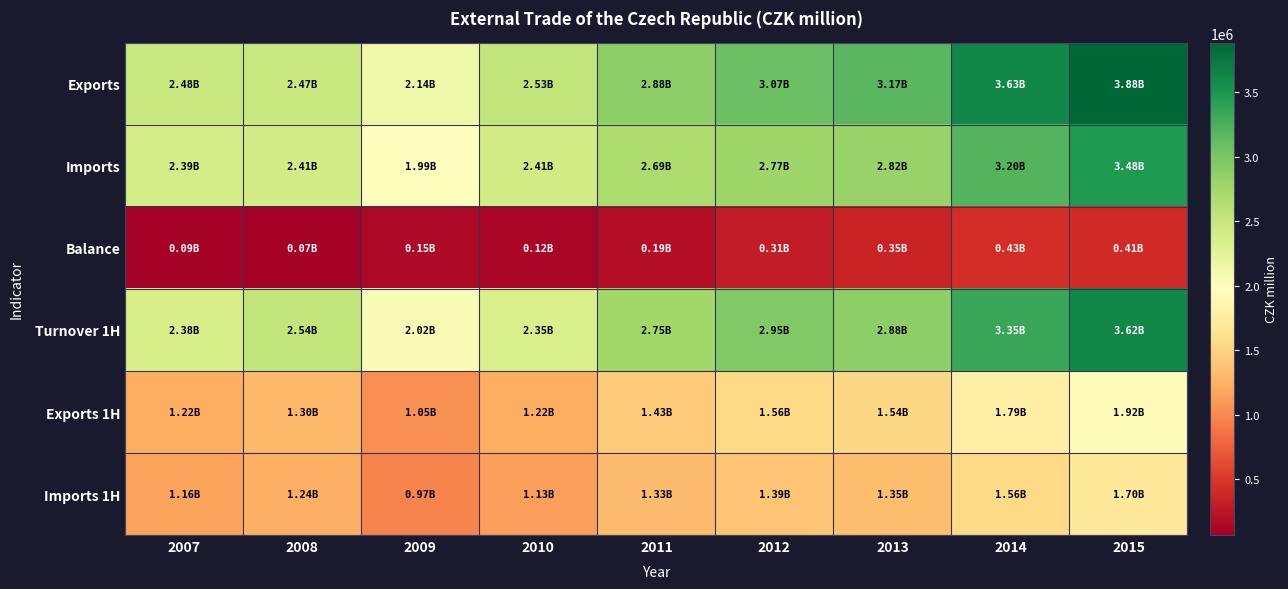

What is the difference between the highest and lowest values at 2010?

2411556